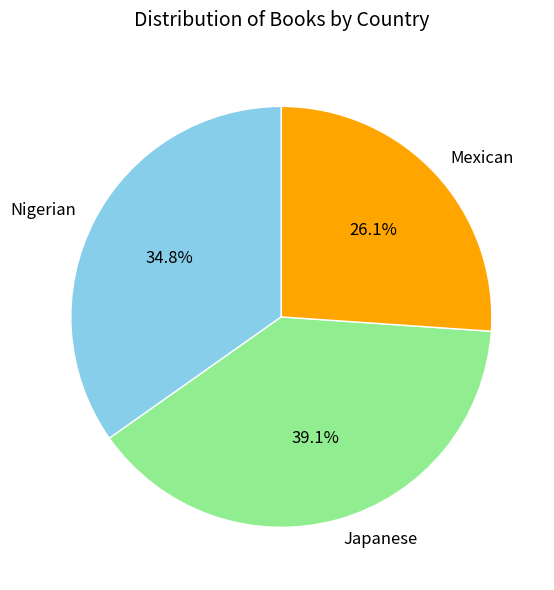

What percentage is the Japanese slice, to the nearest percent?

39%